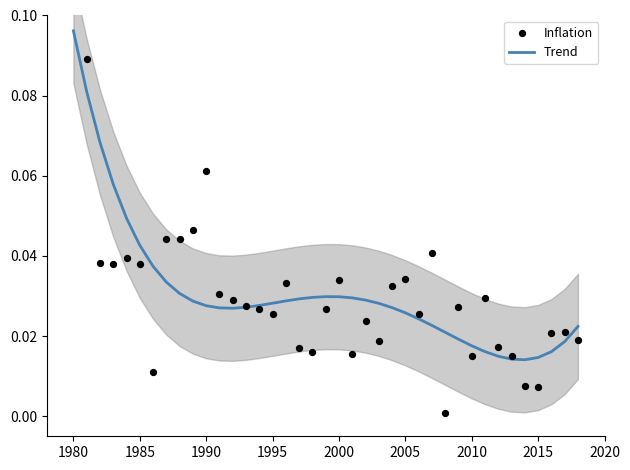

At how many categories does at least one series exceed 0?

39